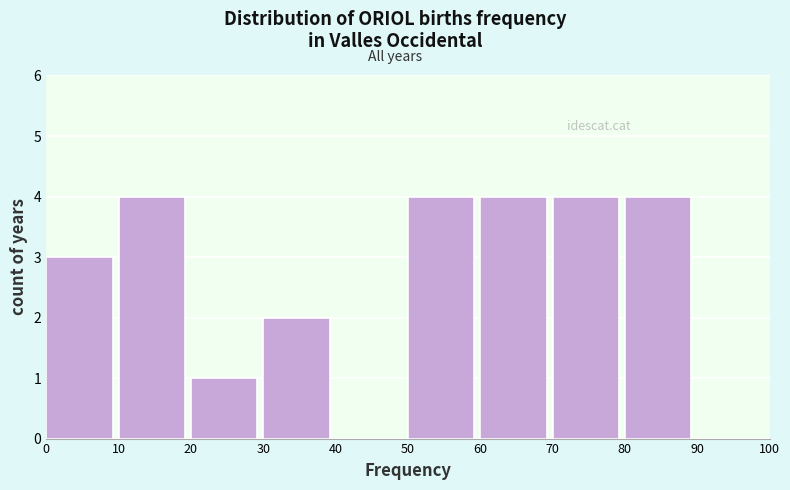

Reading left to right, list all the values displayed in this chart.

0=3	10=4	20=1	30=2	40=0	50=4	60=4	70=4	80=4	90=0